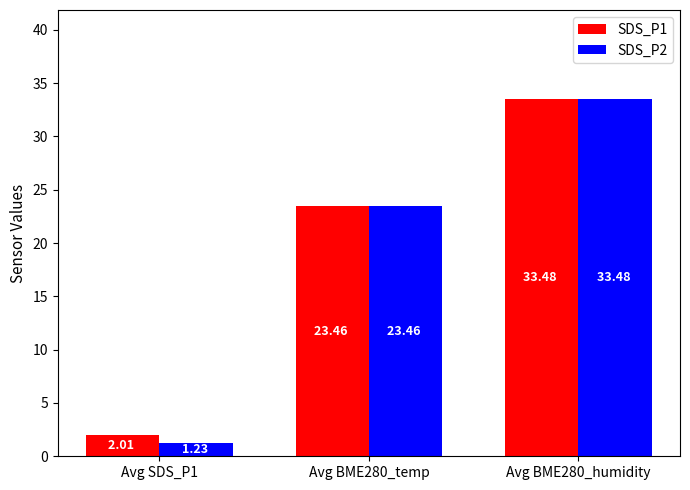

What is the total value across all series at Avg BME280_humidity?

67.0